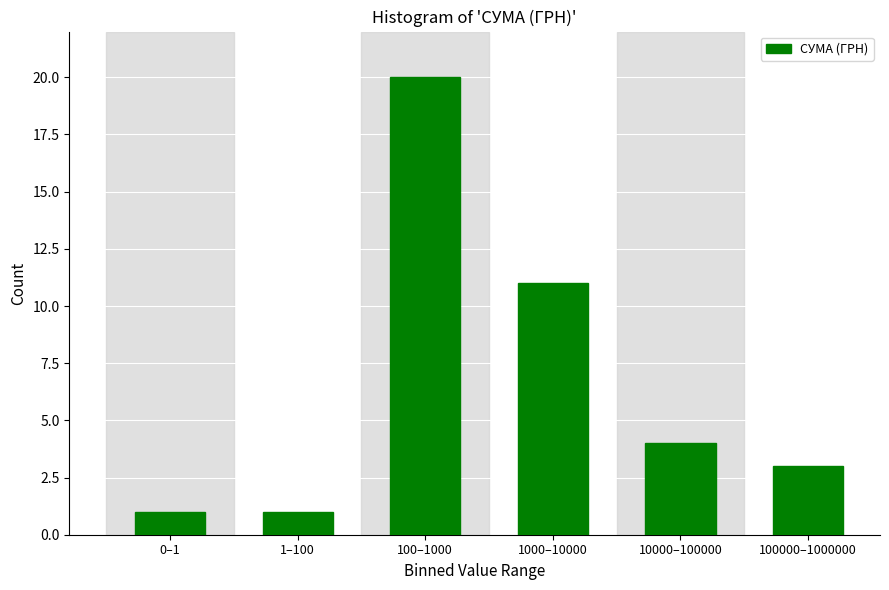

Reading left to right, list all the values displayed in this chart.

0–1=1	1–100=1	100–1000=20	1000–10000=11	10000–100000=4	100000–1000000=3